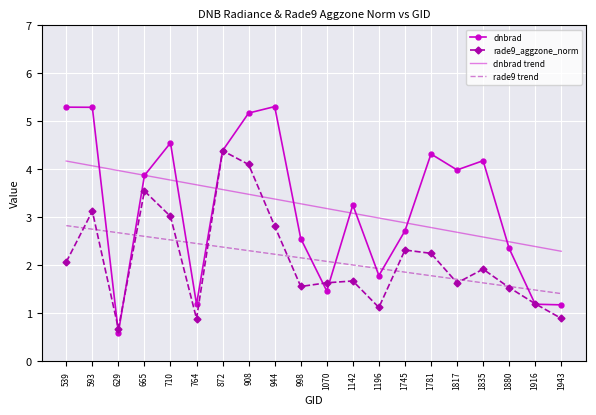

The value of rade9_aggzone_norm at 1817 is 2.9. True or false?

False